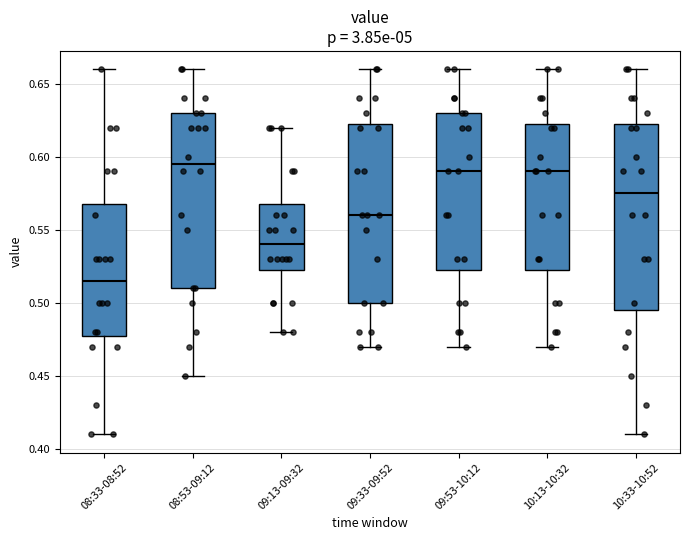

Which box is the tallest, from its lower edge to its upper edge?

10:33-10:52